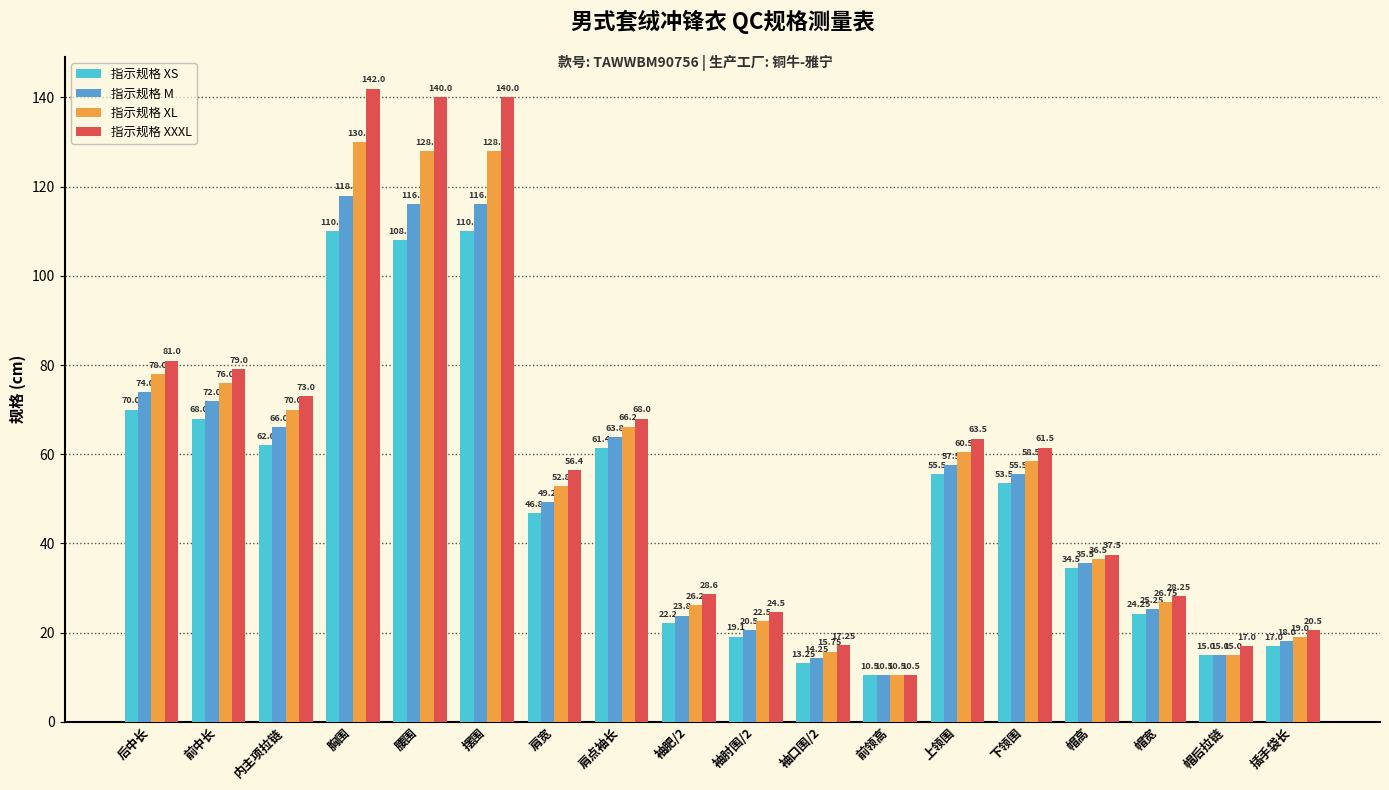

What is the label of the 13th bar from the left?

上领围